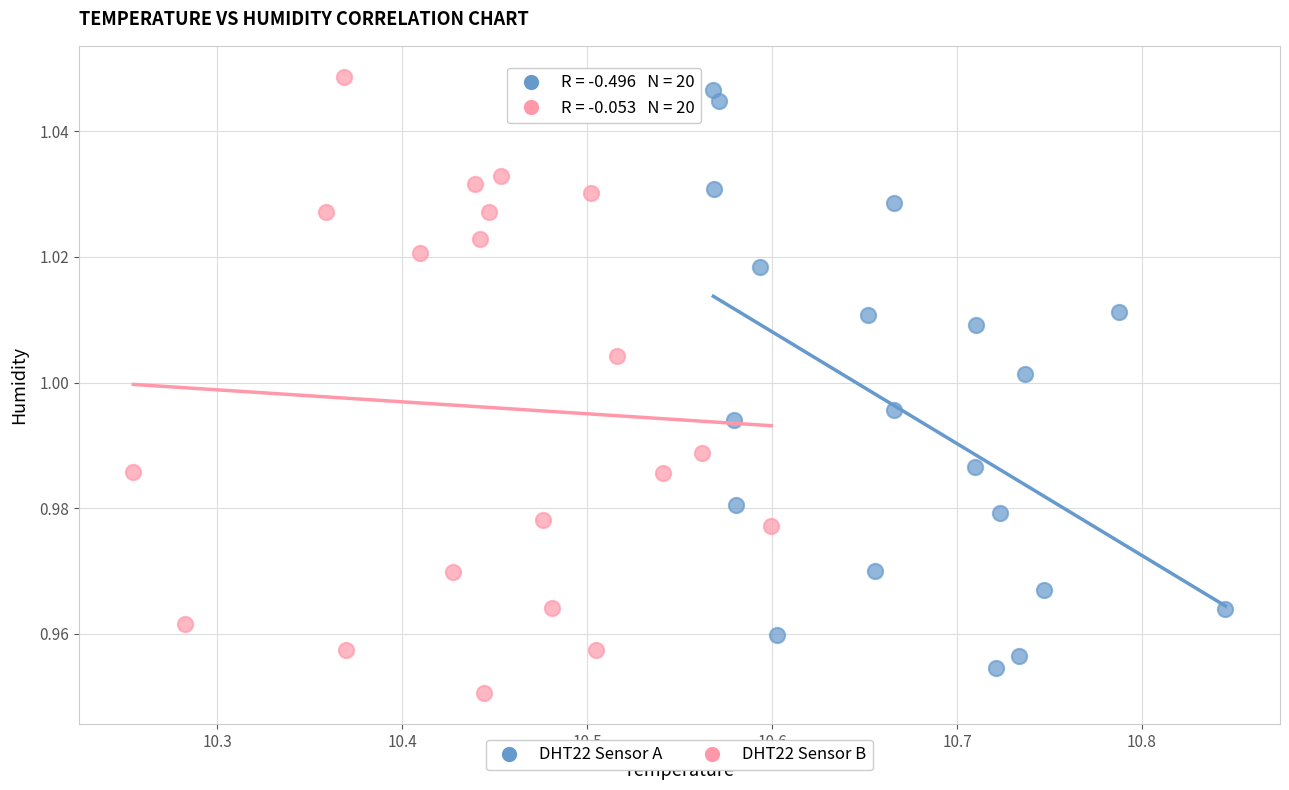

Which series has the largest Y range (max minus min)?

DHT22 Sensor B